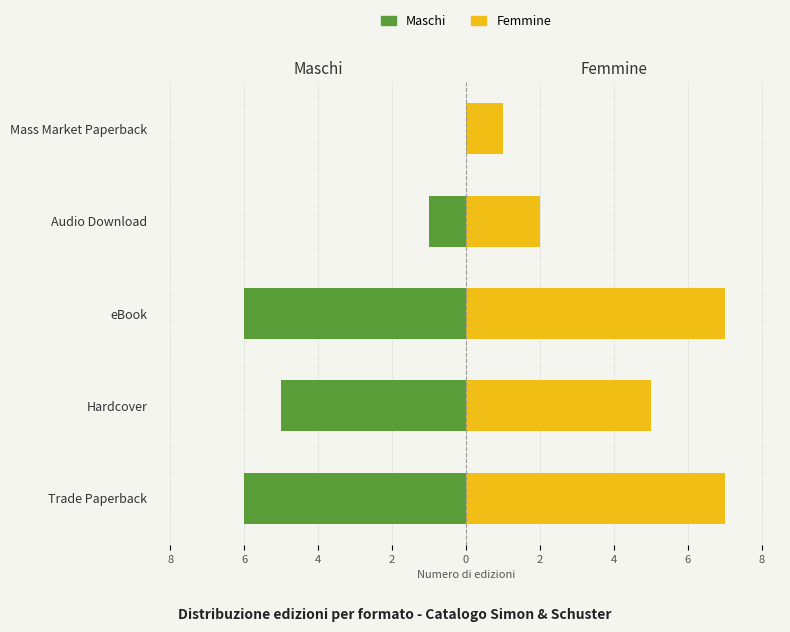

Which series changed the most between eBook and Audio Download?

Maschi